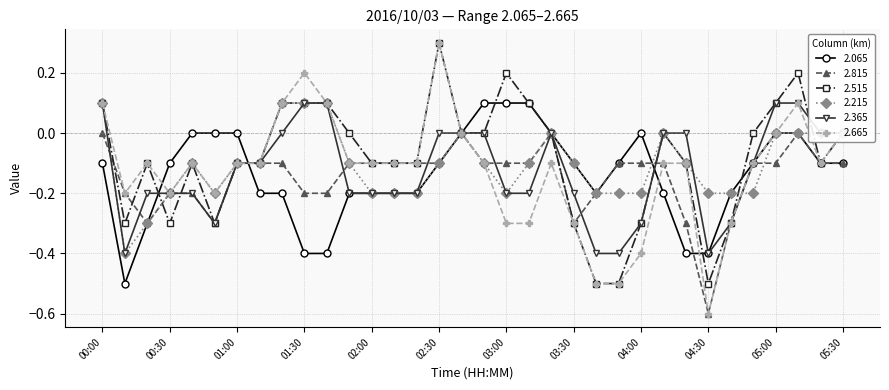

True or false: 2.215 has more than 2 interior local peaks.

True